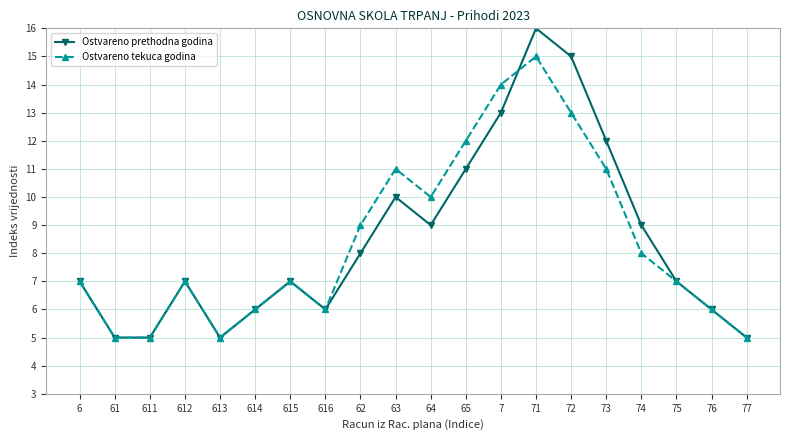

True or false: Ostvareno tekuca godina and Ostvareno prethodna godina intersect in this chart.

True